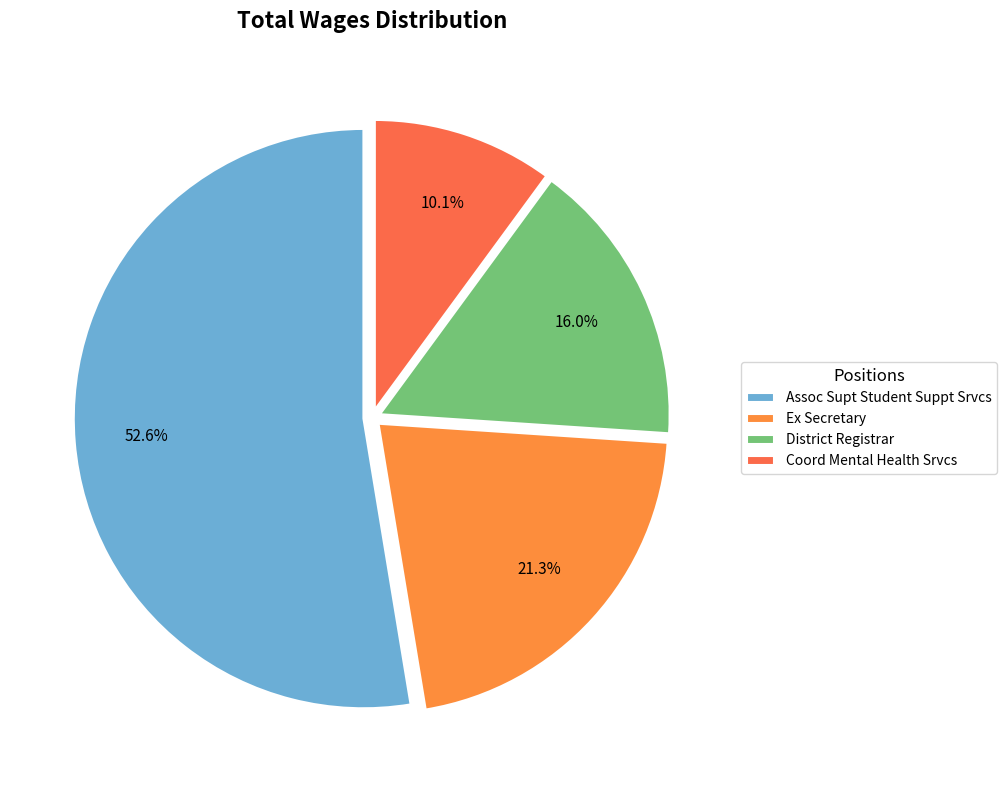

Do District Registrar and Assoc Supt Student Suppt Srvcs together represent more than half of the pie?

Yes